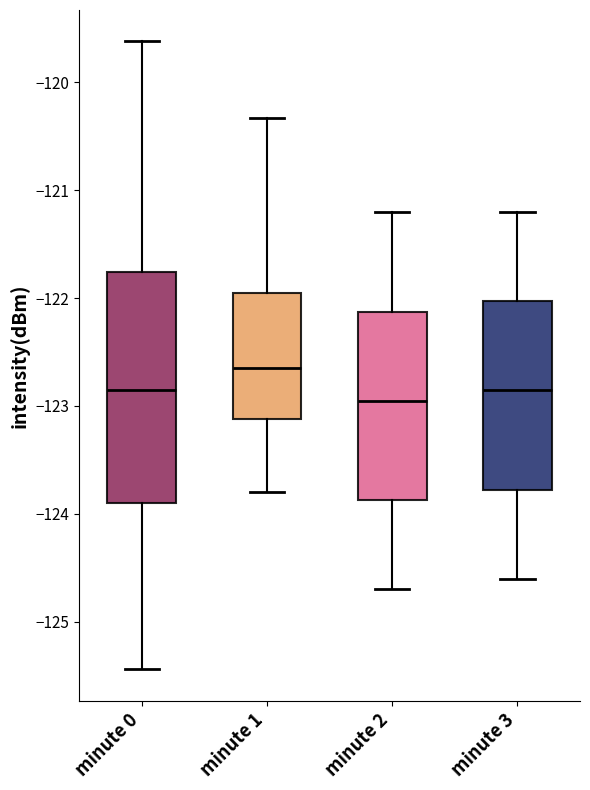

Where is the lower edge of the box for minute 0 on the y-axis? The values are not printed on the chart, so give them approximately, as read against the axis.

-123.9